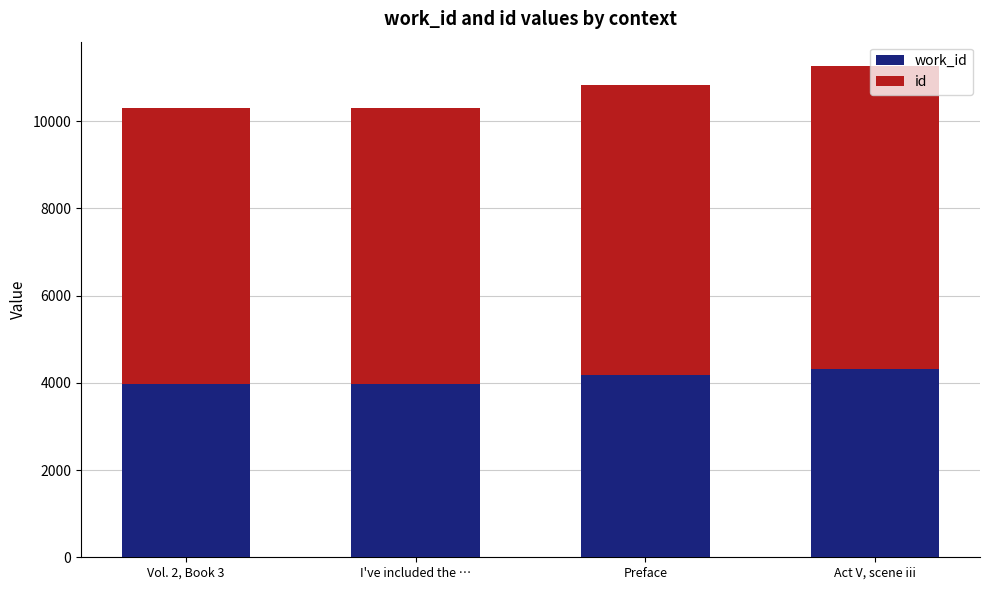

What is the total value across all series at Vol. 2, Book 3?

10303